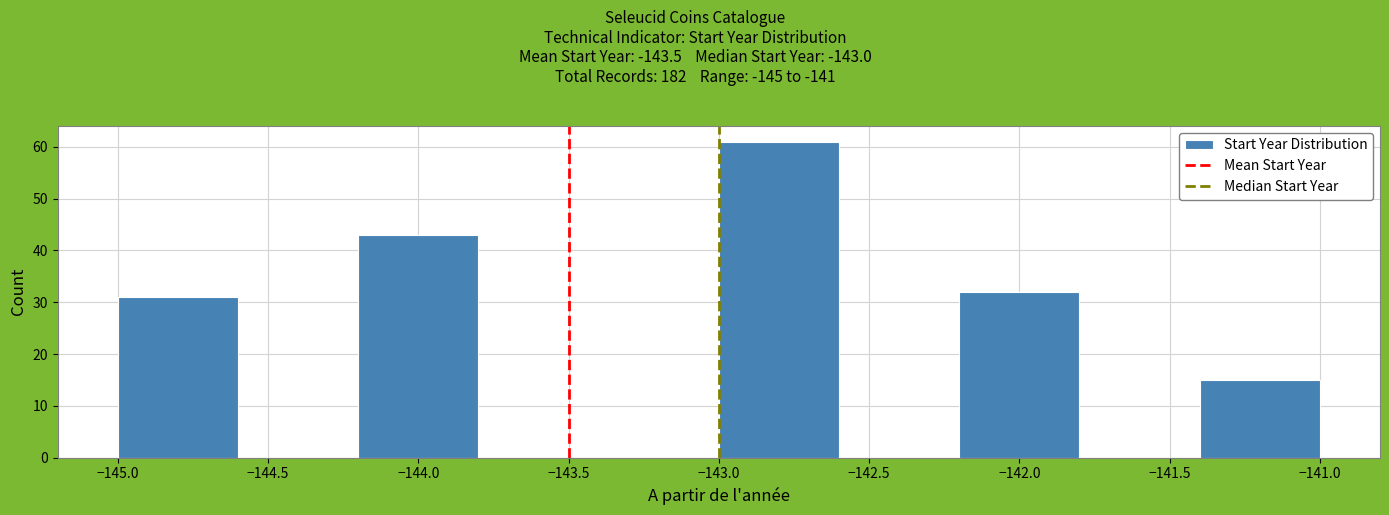

Reading left to right, list every bar in this chart as the range it spans on the x-axis followed by its height. The values are not printed on the chart, so give them approximately, as read against the axis.

-145.0 to -144.6: 31
-144.6 to -144.2: 0
-144.2 to -143.8: 43
-143.8 to -143.4: 0
-143.4 to -143.0: 0
-143.0 to -142.6: 61
-142.6 to -142.2: 0
-142.2 to -141.8: 32
-141.8 to -141.4: 0
-141.4 to -141.0: 15